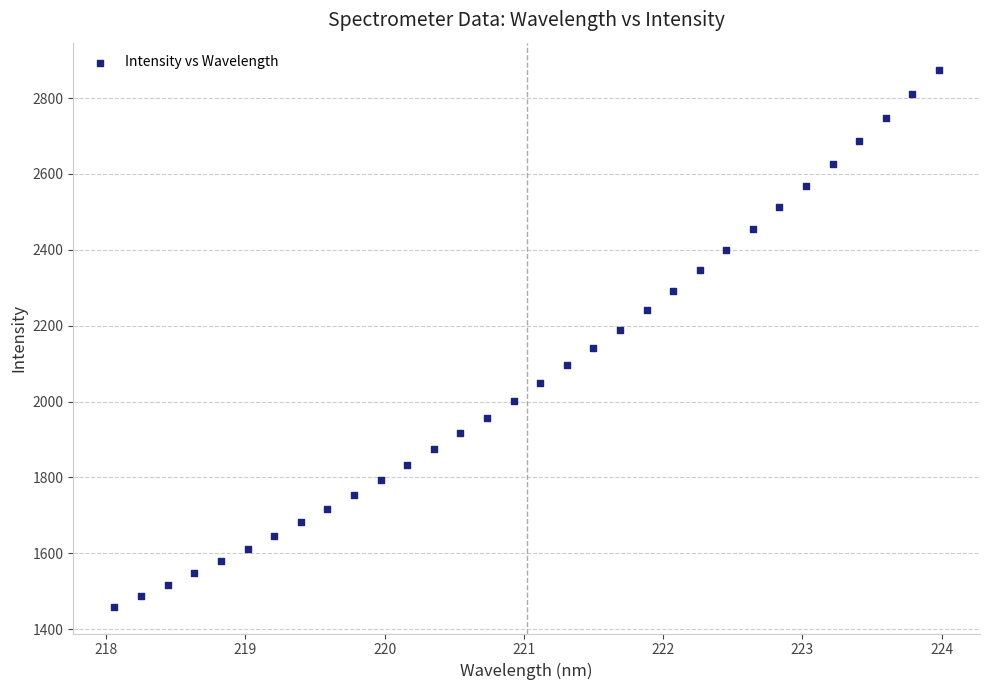

What is the range of Y values (max minus min)?

1416.3